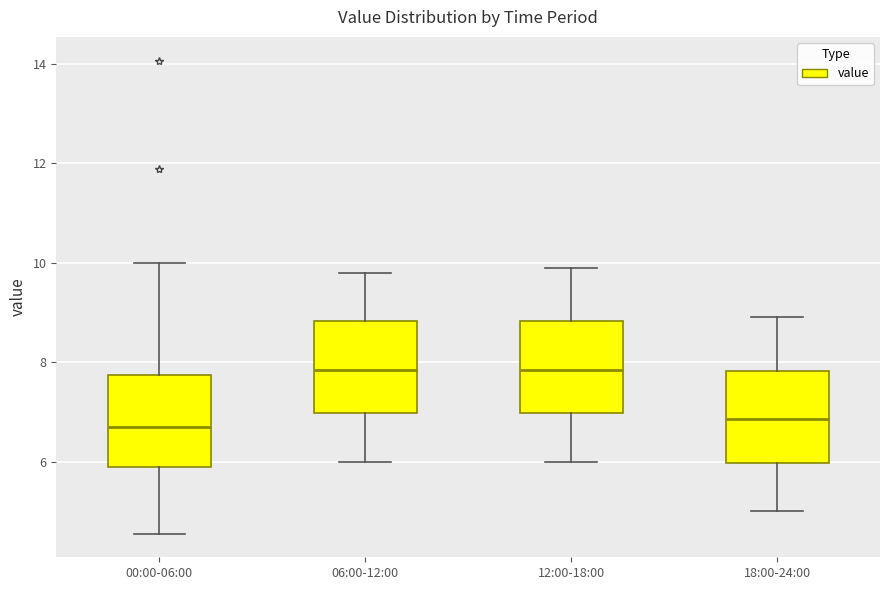

Reading left to right, transcribe this box plot: for each box, give where its median line is, the range the box spans, and where its two whiskers end, as read against the y-axis. The values are not printed on the chart, so give them approximately, as read against the axis.

00:00-06:00: median 6.6, box 5.8 to 7.8, whiskers 4.6 to 10.0
06:00-12:00: median 7.8, box 7.0 to 8.8, whiskers 6.0 to 9.8
12:00-18:00: median 7.8, box 7.0 to 8.8, whiskers 6.0 to 10.0
18:00-24:00: median 6.8, box 6.0 to 7.8, whiskers 5.0 to 9.0